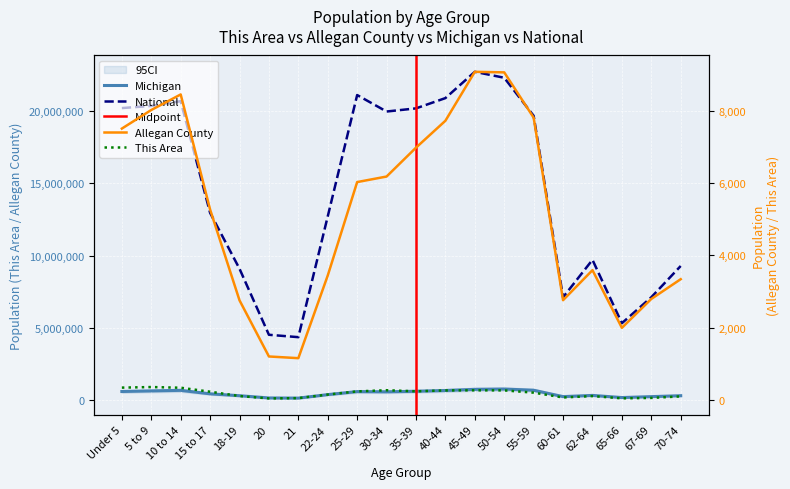

What is the total value across all series at 45-49?

23462515